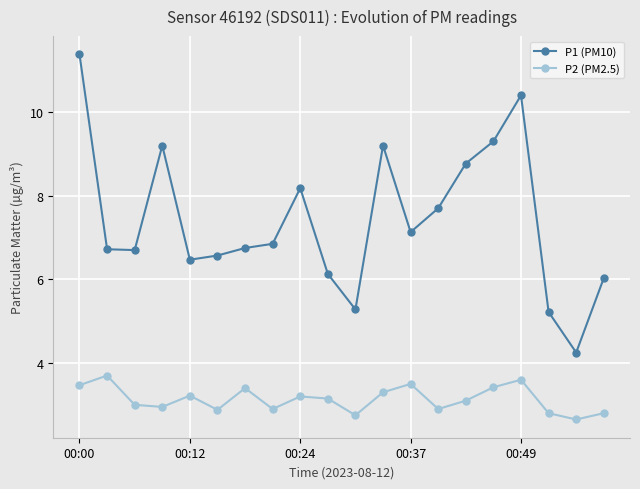

True or false: P1 (PM10) has more than 2 points higher than both neighbors.

True